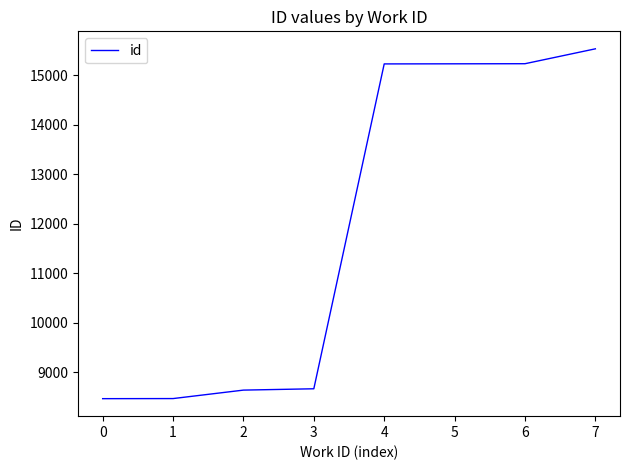

What is the smallest value displayed?

8466